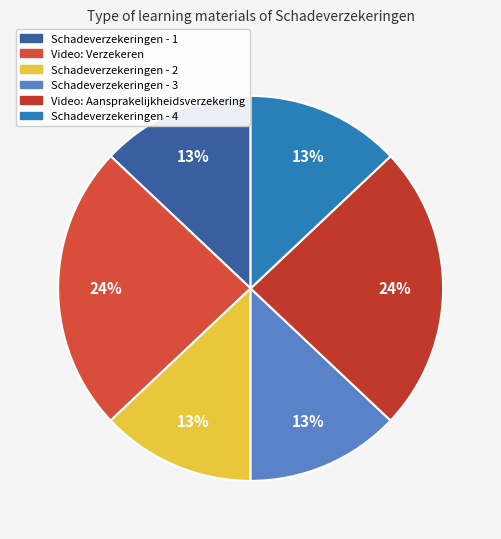

To the nearest percent, what is the average slice percentage?

17%